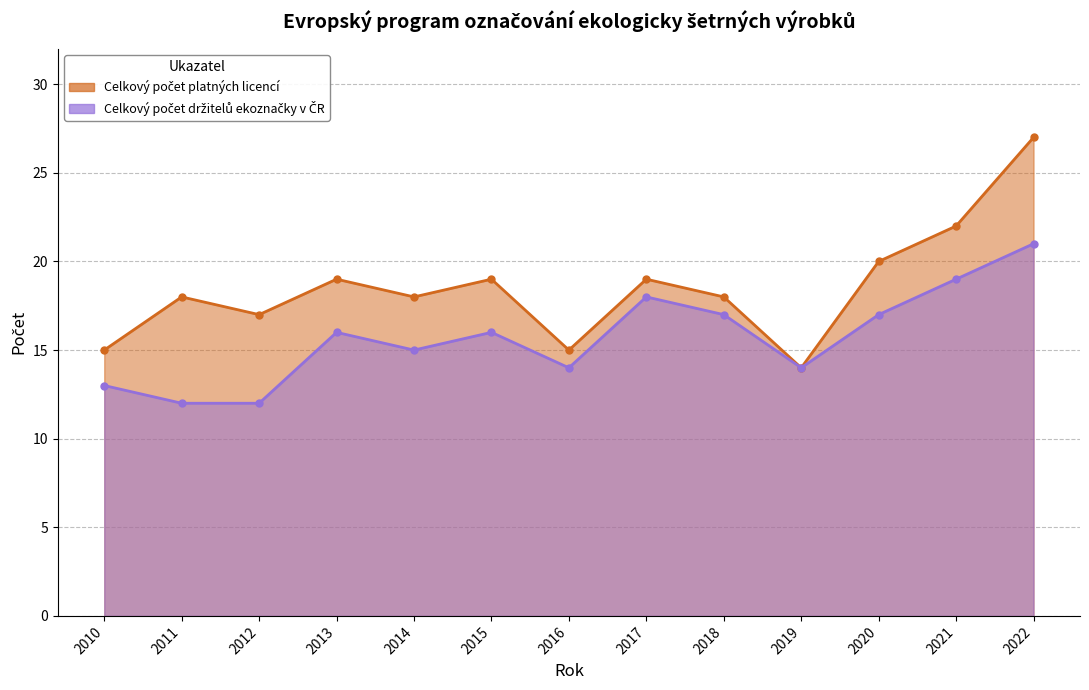

True or false: Celkový počet platných licencí and Celkový počet držitelů ekoznačky v ČR cross at least once.

False